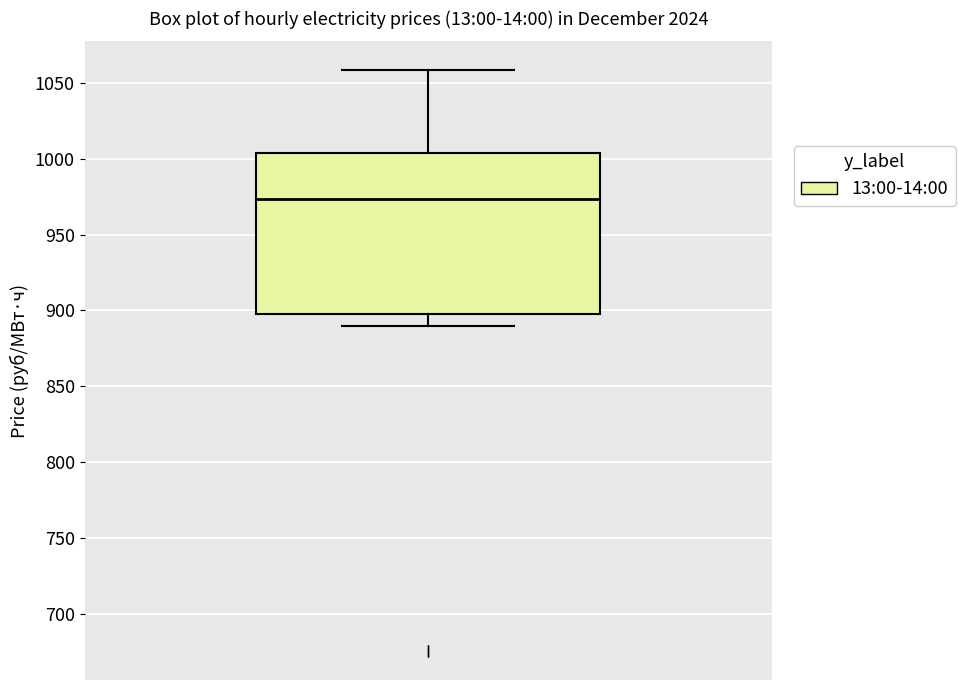

Read this box plot against the y-axis: the position of the median line, the range covered by the box, and the ends of both whiskers. The values are not printed on the chart, so give them approximately, as read against the axis.

median 975, box 895 to 1005, whiskers 890 to 1060